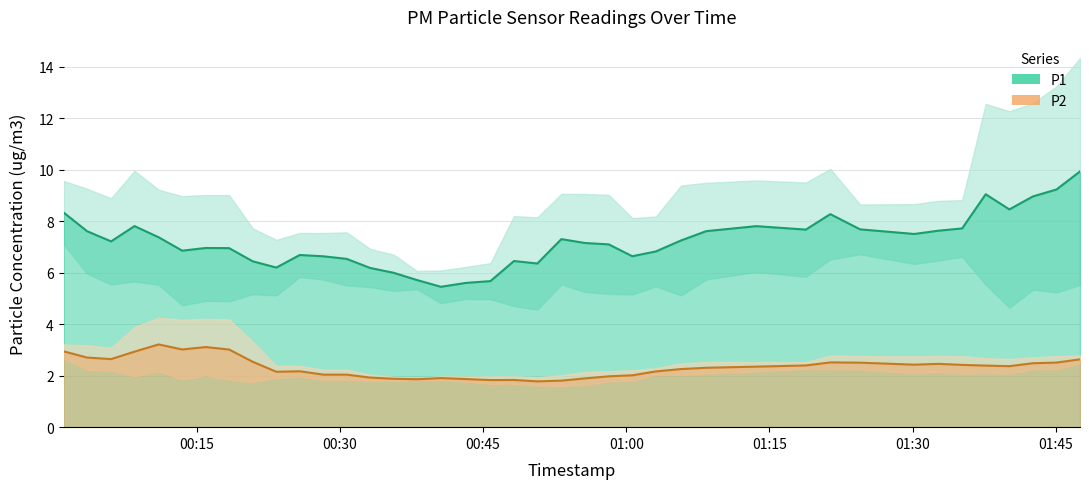

Which series has the largest total across all categories?

P1